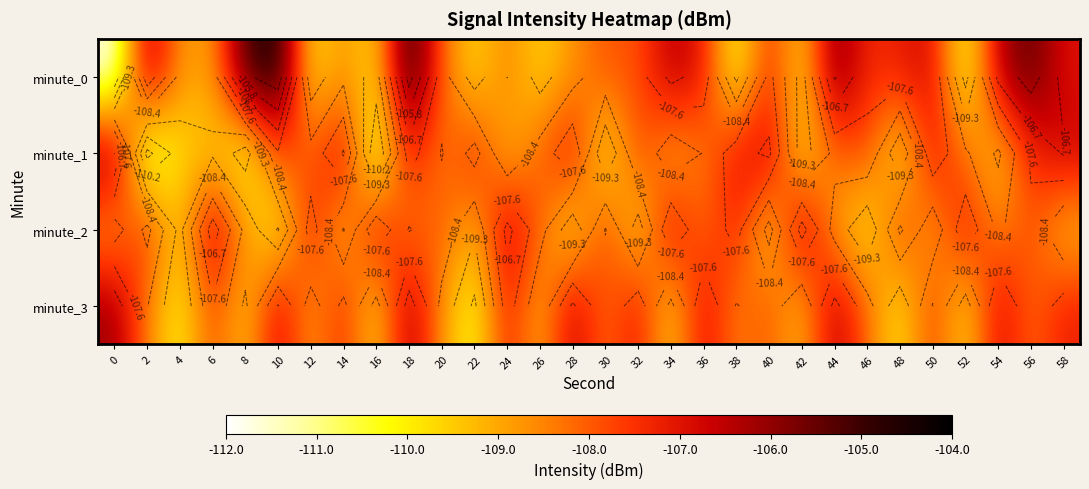

Between 50 and 34, which is larger?

34